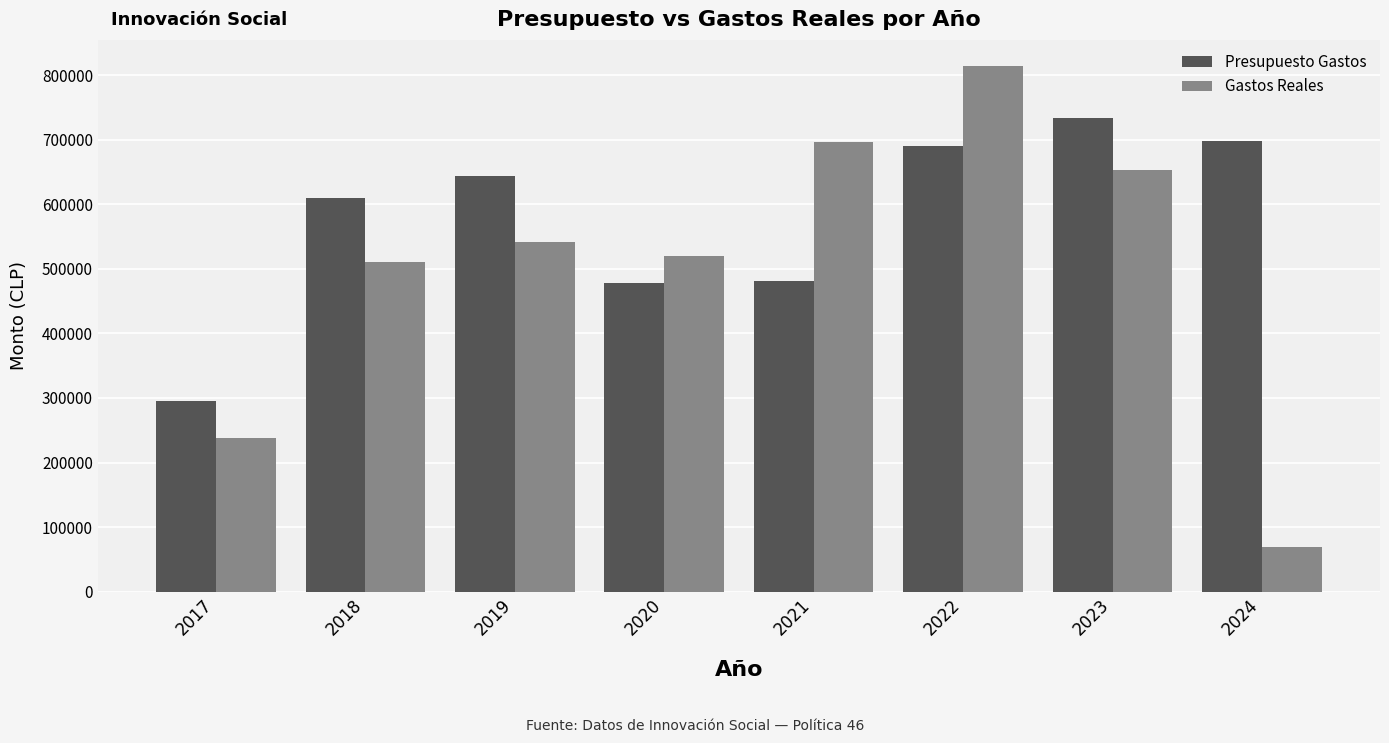

Read the Gastos Reales value at 2019.

540972.1